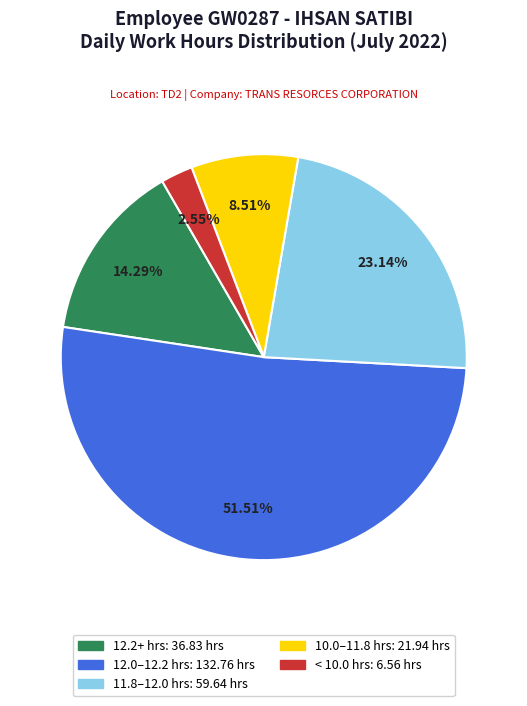

Does any single category account for the majority?

Yes